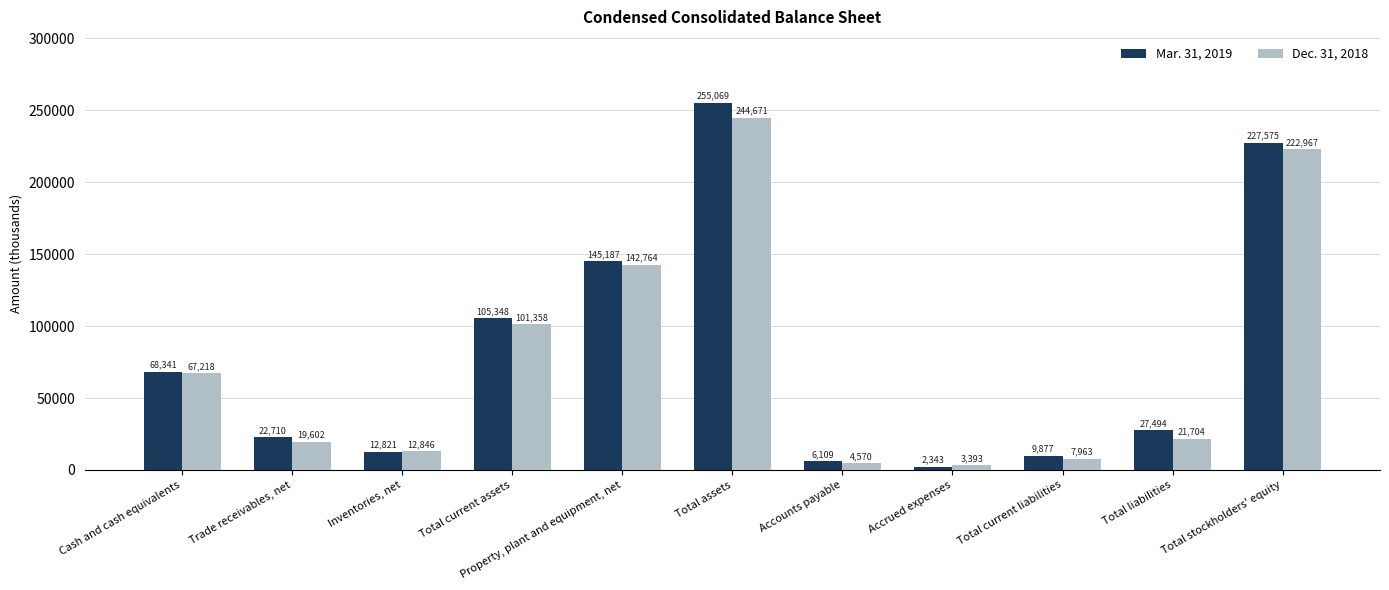

Which series has the largest total across all categories?

Mar. 31, 2019